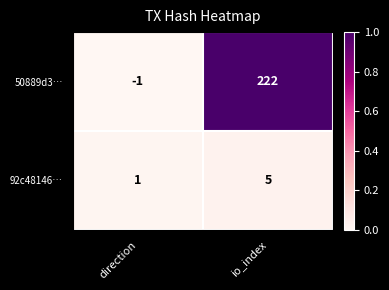

Which series has the widest spread of values?

50889d3…